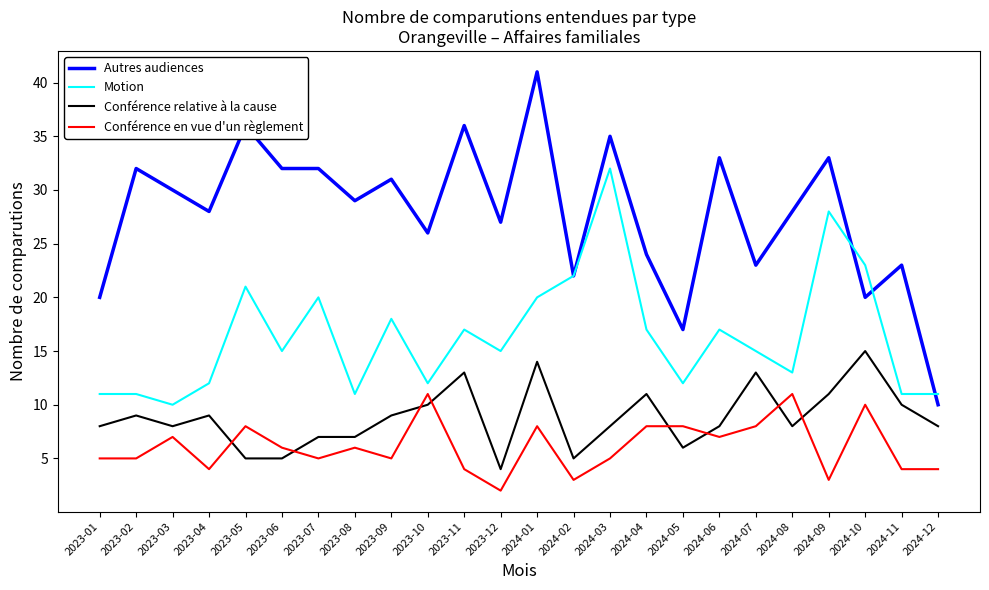

The Autres audiences series shows 9 at 2023-09. True or false?

False